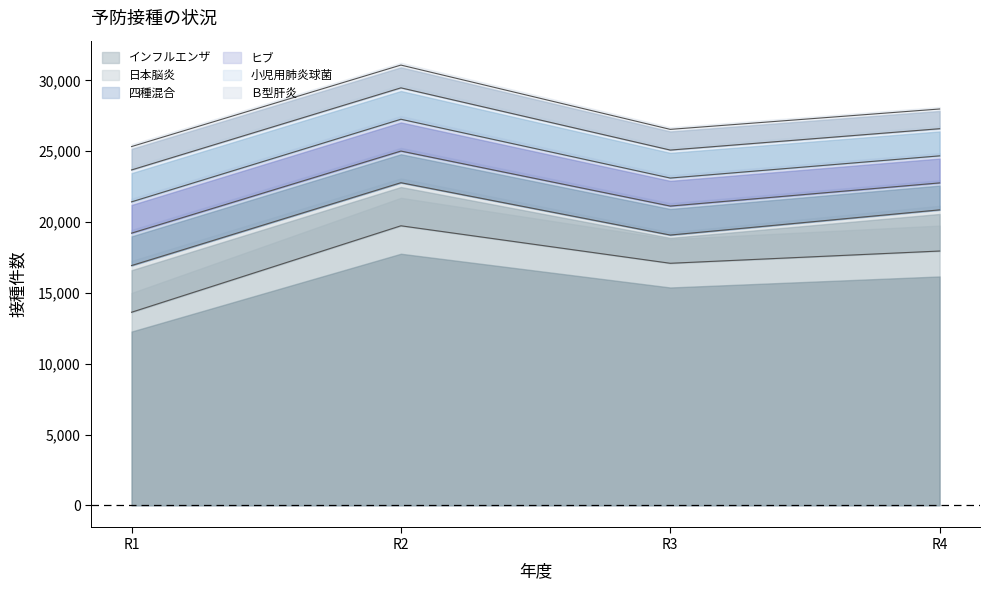

Reading left to right, list all the values displayed in this chart.

インフルエンザ: R1=13633	R2=19737	R3=17090	R4=17955
日本脳炎: R1=3297	R2=3041	R3=1993	R4=2906
四種混合: R1=2288	R2=2234	R3=2046	R4=1903
ヒブ: R1=2209	R2=2247	R3=1978	R4=1910
小児用肺炎球菌: R1=2253	R2=2216	R3=1976	R4=1916
Ｂ型肝炎: R1=1649	R2=1608	R3=1461	R4=1392